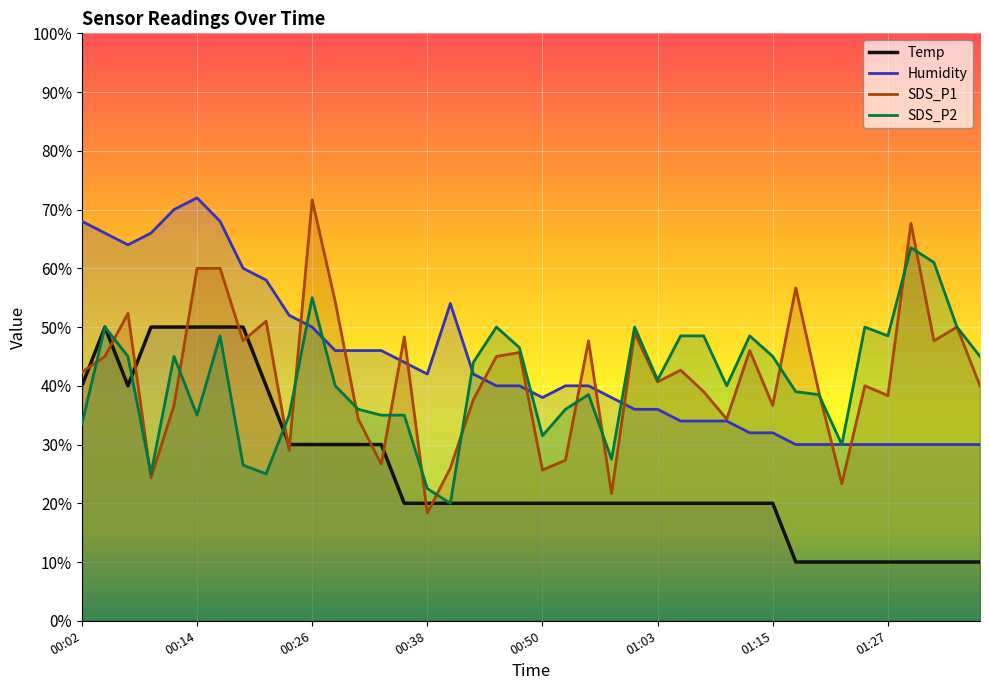

What is the value of the Humidity point at the 22nd from the left?

40.0